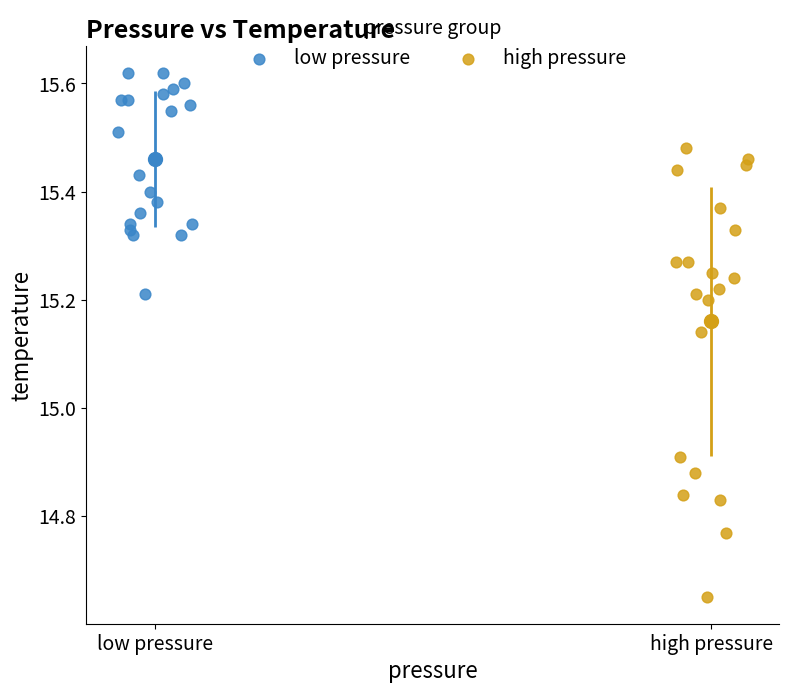

Which series has the widest spread of Y values?

high pressure